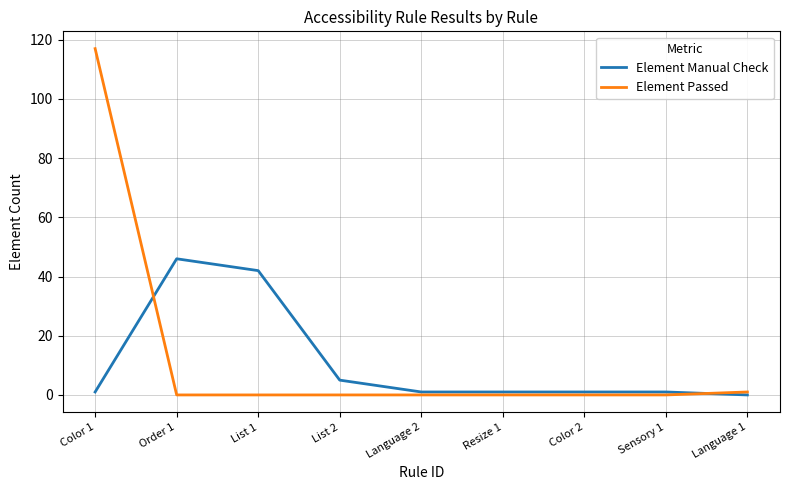

At how many categories does at least one series exceed 2?

4